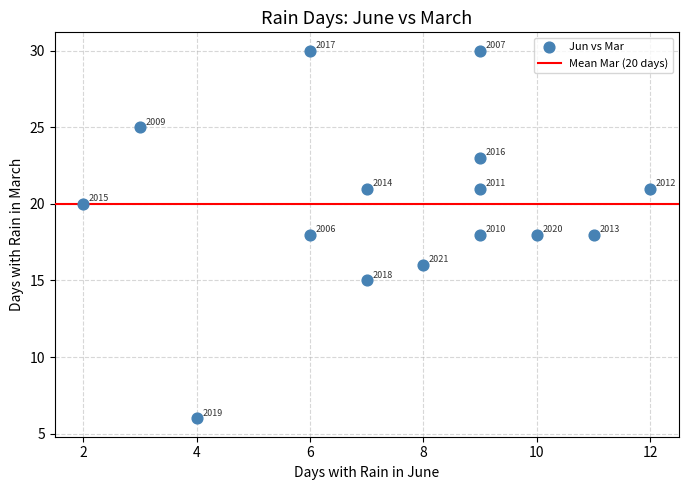

What Y value in the scatter plot is closest to 18?

18